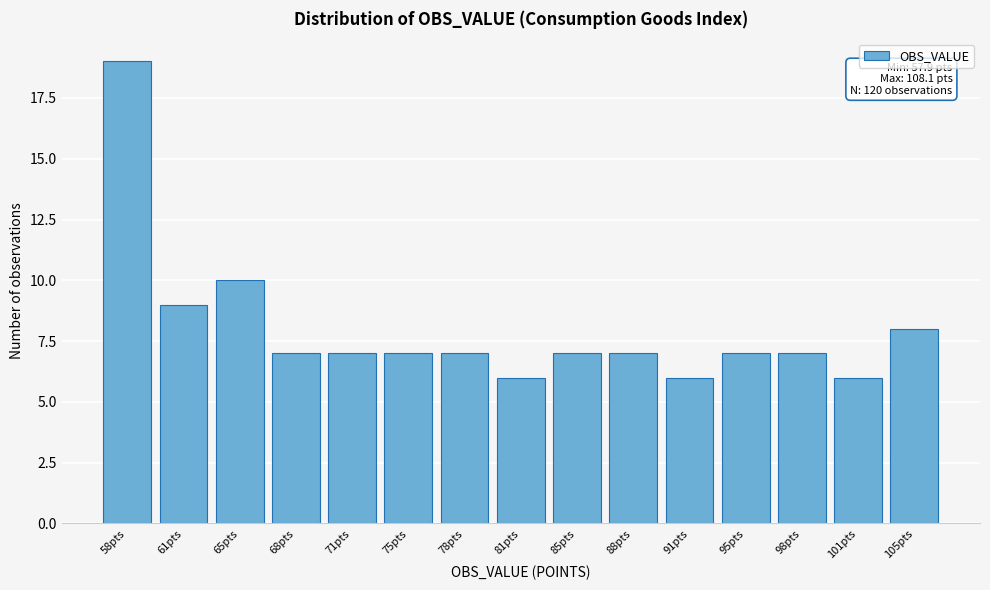

Reading left to right, what are all the values shown in this chart?

19	9	10	7	7	7	7	6	7	7	6	7	7	6	8